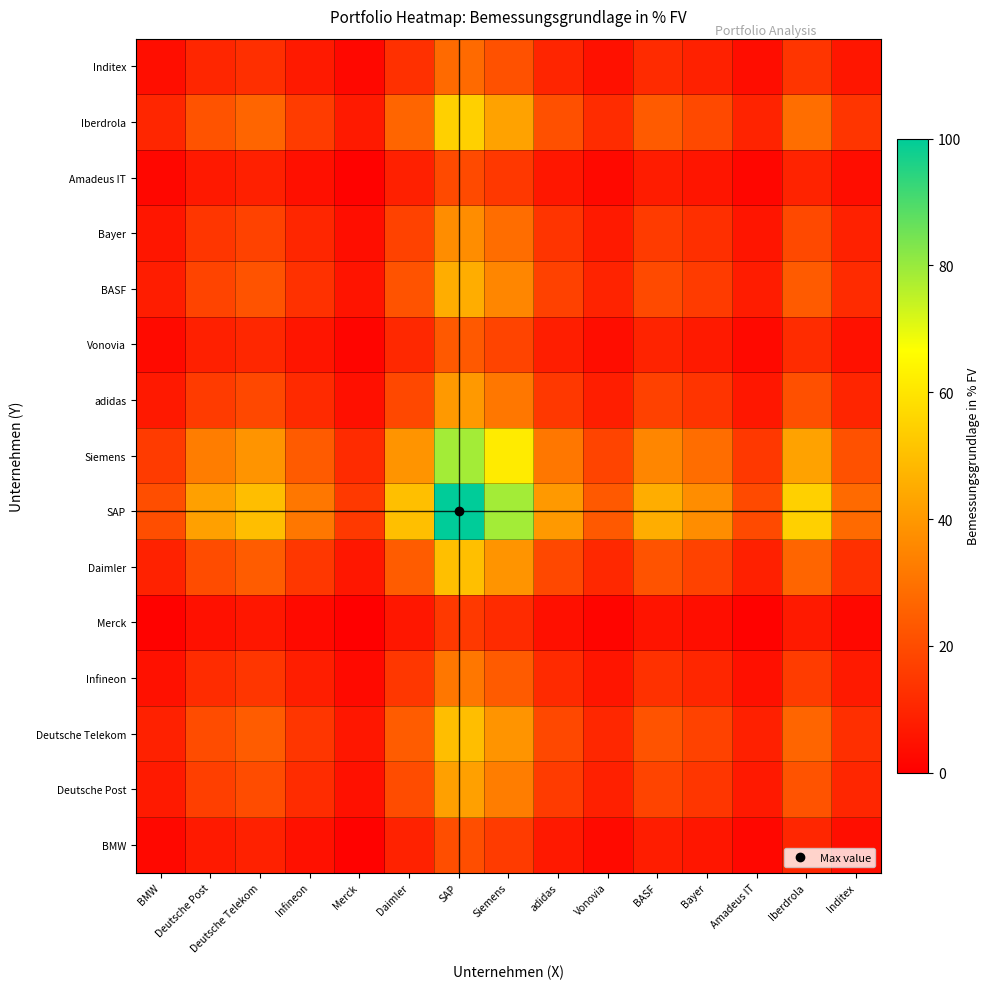

Reading right to left, what are all the values shown in this chart?

BMW: Inditex=3.9	Iberdrola=10.0	Amadeus IT=2.0	Bayer=6.0	BASF=7.9	Vonovia=2.9	adidas=6.7	Siemens=15.6	SAP=20.6	Daimler=9.0	Merck=1.0	Infineon=4.7	Deutsche Telekom=9.0	Deutsche Post=7.2	BMW=2.2
Deutsche Post: Inditex=10.3	Iberdrola=22.0	Amadeus IT=6.8	Bayer=14.4	BASF=18.1	Vonovia=8.5	adidas=15.8	Siemens=32.7	SAP=42.0	Daimler=20.1	Merck=4.8	Infineon=11.8	Deutsche Telekom=20.0	Deutsche Post=16.6	BMW=7.2
Deutsche Telekom: Inditex=12.7	Iberdrola=26.4	Amadeus IT=8.5	Bayer=17.5	BASF=21.7	Vonovia=10.5	adidas=19.0	Siemens=38.8	SAP=49.8	Daimler=24.1	Merck=6.2	Infineon=14.4	Deutsche Telekom=24.0	Deutsche Post=20.0	BMW=9.0
Infineon: Inditex=7.1	Iberdrola=16.0	Amadeus IT=4.4	Bayer=10.2	BASF=12.9	Vonovia=5.7	adidas=11.2	Siemens=24.0	SAP=31.2	Daimler=14.5	Merck=2.9	Infineon=8.2	Deutsche Telekom=14.4	Deutsche Post=11.8	BMW=4.7
Merck: Inditex=2.3	Iberdrola=7.0	Amadeus IT=0.8	Bayer=3.9	BASF=5.4	Vonovia=1.5	adidas=4.5	Siemens=11.4	SAP=15.2	Daimler=6.2	Merck=0.0	Infineon=2.9	Deutsche Telekom=6.2	Deutsche Post=4.8	BMW=1.0
Daimler: Inditex=12.7	Iberdrola=26.5	Amadeus IT=8.6	Bayer=17.5	BASF=21.8	Vonovia=10.6	adidas=19.1	Siemens=39.0	SAP=50.0	Daimler=24.2	Merck=6.2	Infineon=14.5	Deutsche Telekom=24.1	Deutsche Post=20.1	BMW=9.0
SAP: Inditex=27.8	Iberdrola=54.4	Amadeus IT=19.7	Bayer=37.1	BASF=45.4	Vonovia=23.6	adidas=40.2	Siemens=78.6	SAP=100.0	Daimler=50.0	Merck=15.2	Infineon=31.2	Deutsche Telekom=49.8	Deutsche Post=42.0	BMW=20.6
Siemens: Inditex=21.3	Iberdrola=42.5	Amadeus IT=14.9	Bayer=28.7	BASF=35.3	Vonovia=18.0	adidas=31.2	Siemens=61.6	SAP=78.6	Daimler=39.0	Merck=11.4	Infineon=24.0	Deutsche Telekom=38.8	Deutsche Post=32.7	BMW=15.6
adidas: Inditex=9.8	Iberdrola=21.0	Amadeus IT=6.4	Bayer=13.7	BASF=17.2	Vonovia=8.0	adidas=15.0	Siemens=31.2	SAP=40.2	Daimler=19.1	Merck=4.5	Infineon=11.2	Deutsche Telekom=19.0	Deutsche Post=15.8	BMW=6.7
Vonovia: Inditex=4.8	Iberdrola=11.7	Amadeus IT=2.7	Bayer=7.2	BASF=9.4	Vonovia=3.7	adidas=8.0	Siemens=18.0	SAP=23.6	Daimler=10.6	Merck=1.5	Infineon=5.7	Deutsche Telekom=10.5	Deutsche Post=8.5	BMW=2.9
BASF: Inditex=11.3	Iberdrola=23.9	Amadeus IT=7.5	Bayer=15.7	BASF=19.6	Vonovia=9.4	adidas=17.2	Siemens=35.3	SAP=45.4	Daimler=21.8	Merck=5.4	Infineon=12.9	Deutsche Telekom=21.7	Deutsche Post=18.1	BMW=7.9
Bayer: Inditex=8.8	Iberdrola=19.3	Amadeus IT=5.7	Bayer=12.5	BASF=15.7	Vonovia=7.2	adidas=13.7	Siemens=28.7	SAP=37.1	Daimler=17.5	Merck=3.9	Infineon=10.2	Deutsche Telekom=17.5	Deutsche Post=14.4	BMW=6.0
Amadeus IT: Inditex=3.6	Iberdrola=9.6	Amadeus IT=1.8	Bayer=5.7	BASF=7.5	Vonovia=2.7	adidas=6.4	Siemens=14.9	SAP=19.7	Daimler=8.6	Merck=0.8	Infineon=4.4	Deutsche Telekom=8.5	Deutsche Post=6.8	BMW=2.0
Iberdrola: Inditex=14.1	Iberdrola=29.0	Amadeus IT=9.6	Bayer=19.3	BASF=23.9	Vonovia=11.7	adidas=21.0	Siemens=42.5	SAP=54.4	Daimler=26.5	Merck=7.0	Infineon=16.0	Deutsche Telekom=26.4	Deutsche Post=22.0	BMW=10.0
Inditex: Inditex=6.0	Iberdrola=14.1	Amadeus IT=3.6	Bayer=8.8	BASF=11.3	Vonovia=4.8	adidas=9.8	Siemens=21.3	SAP=27.8	Daimler=12.7	Merck=2.3	Infineon=7.1	Deutsche Telekom=12.7	Deutsche Post=10.3	BMW=3.9